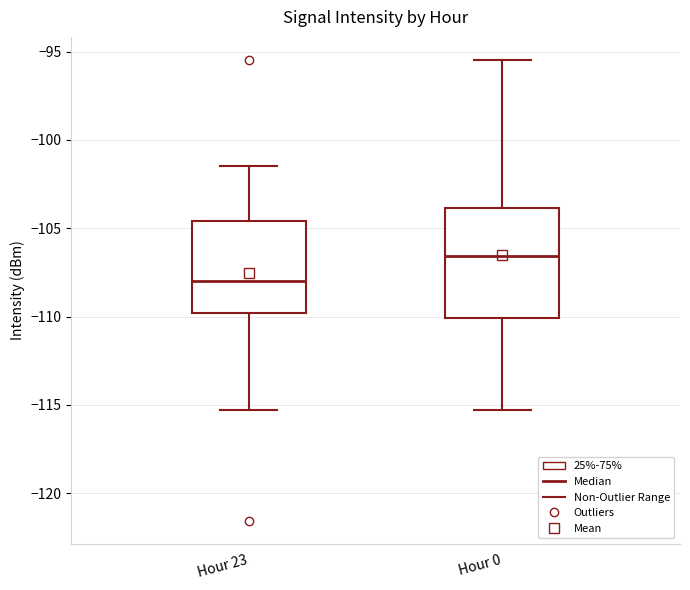

Where does the upper whisker of the box for Hour 23 end on the y-axis? The values are not printed on the chart, so give them approximately, as read against the axis.

-101.5